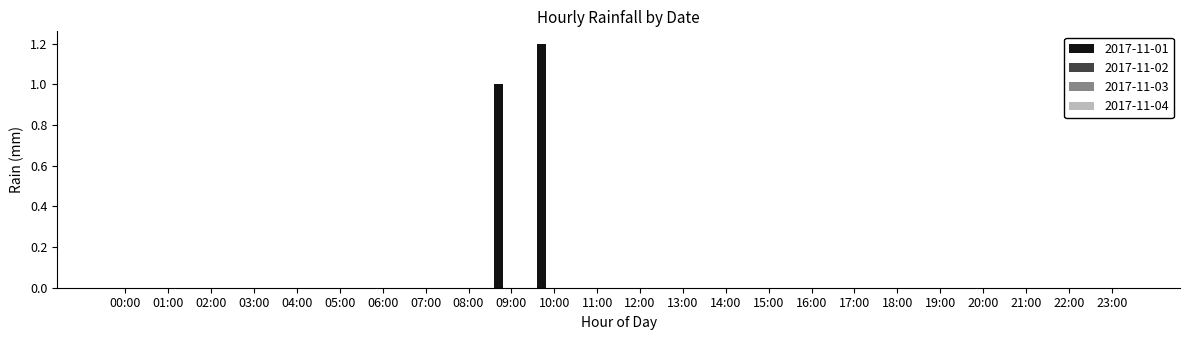

What is the sum of all values?

2.2